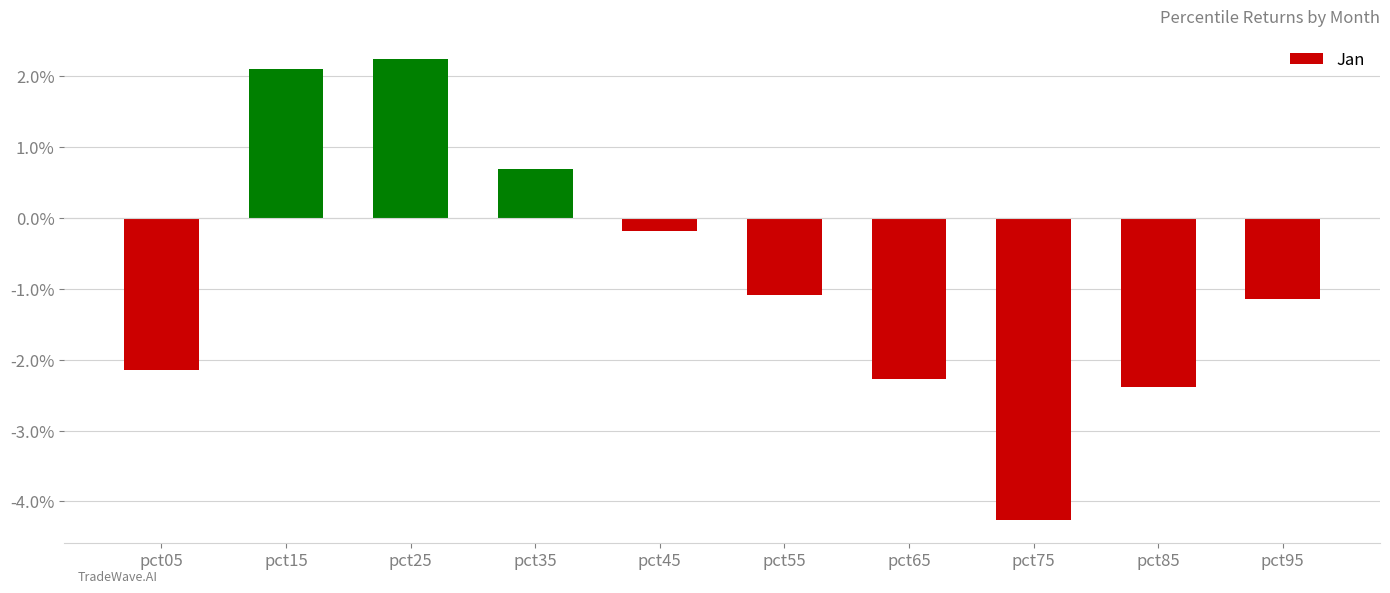

Are the bars horizontal?

No